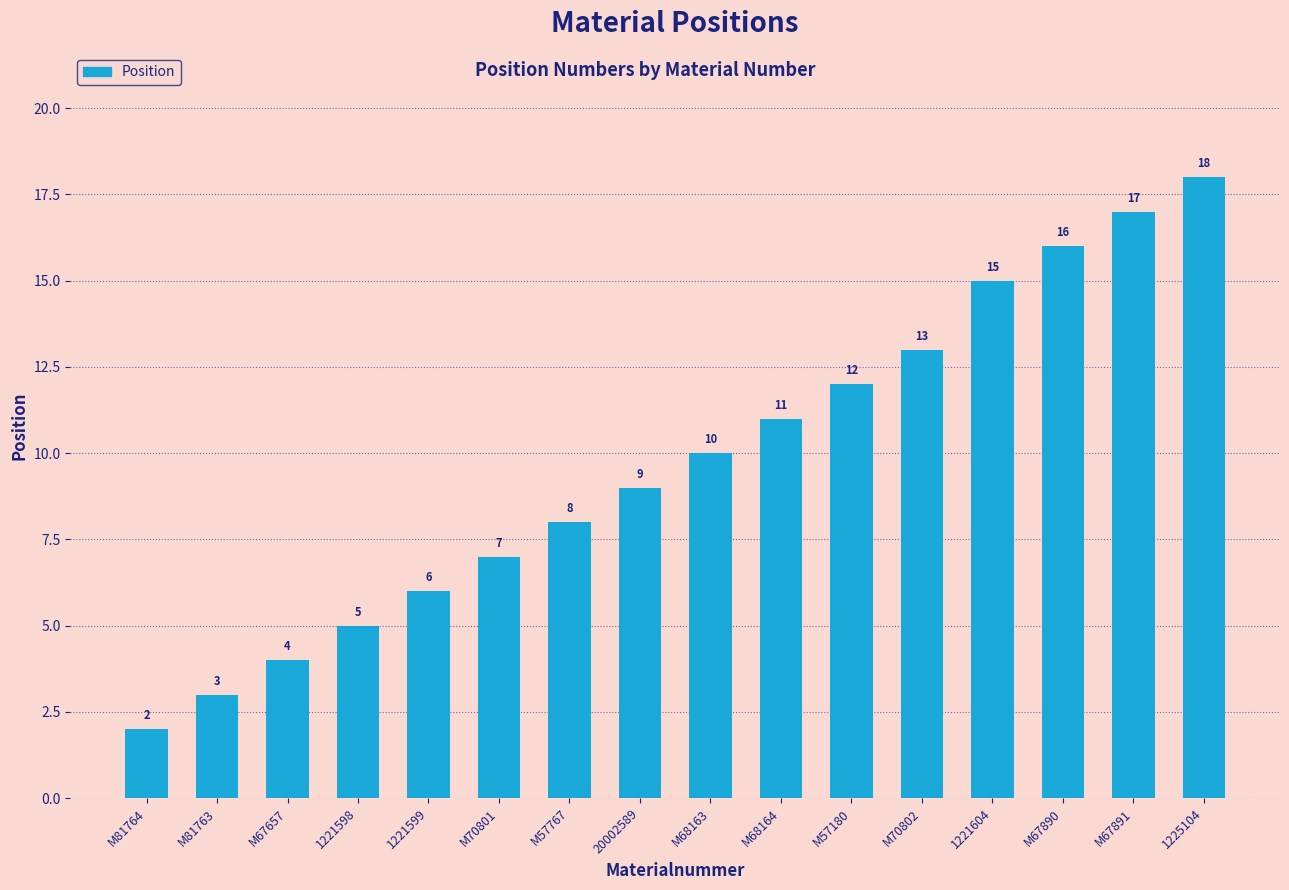

What is the ratio of the value at 1221604 to the value at M67891?

0.9